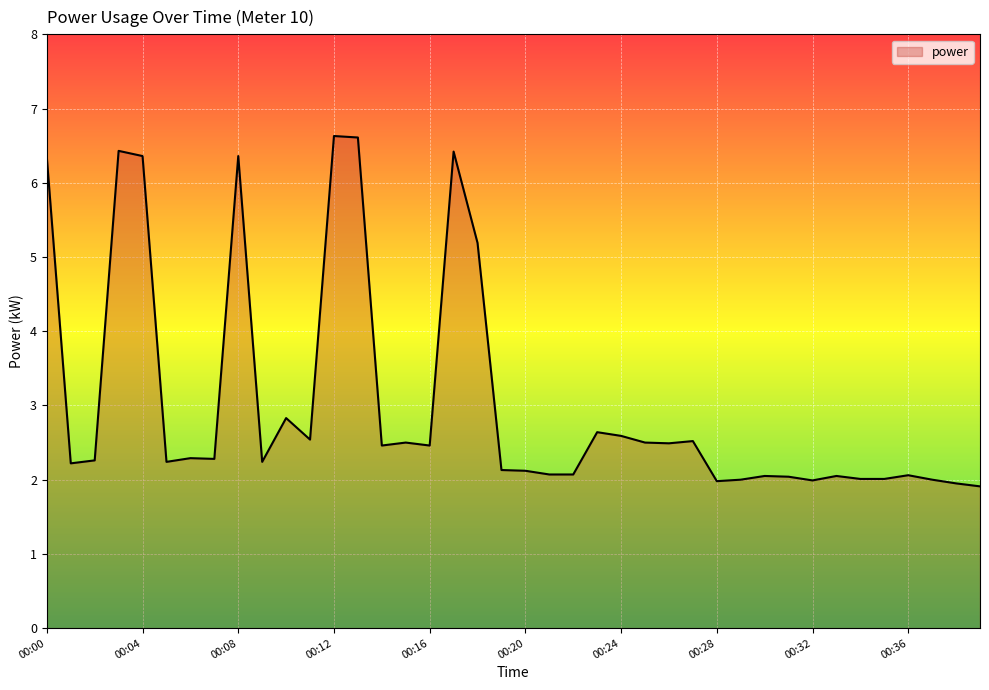

What is the difference between the maximum and minimum values?

4.7